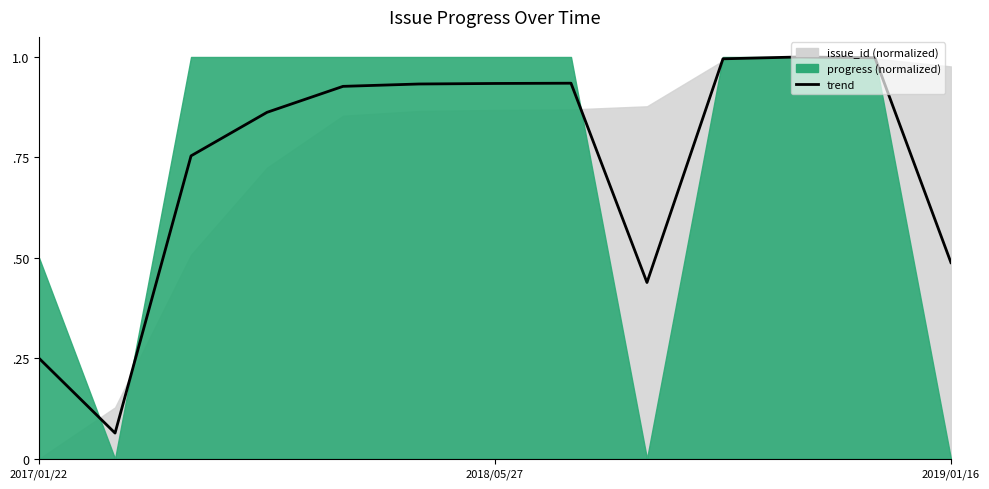

What is the maximum value shown in the chart?

1.0